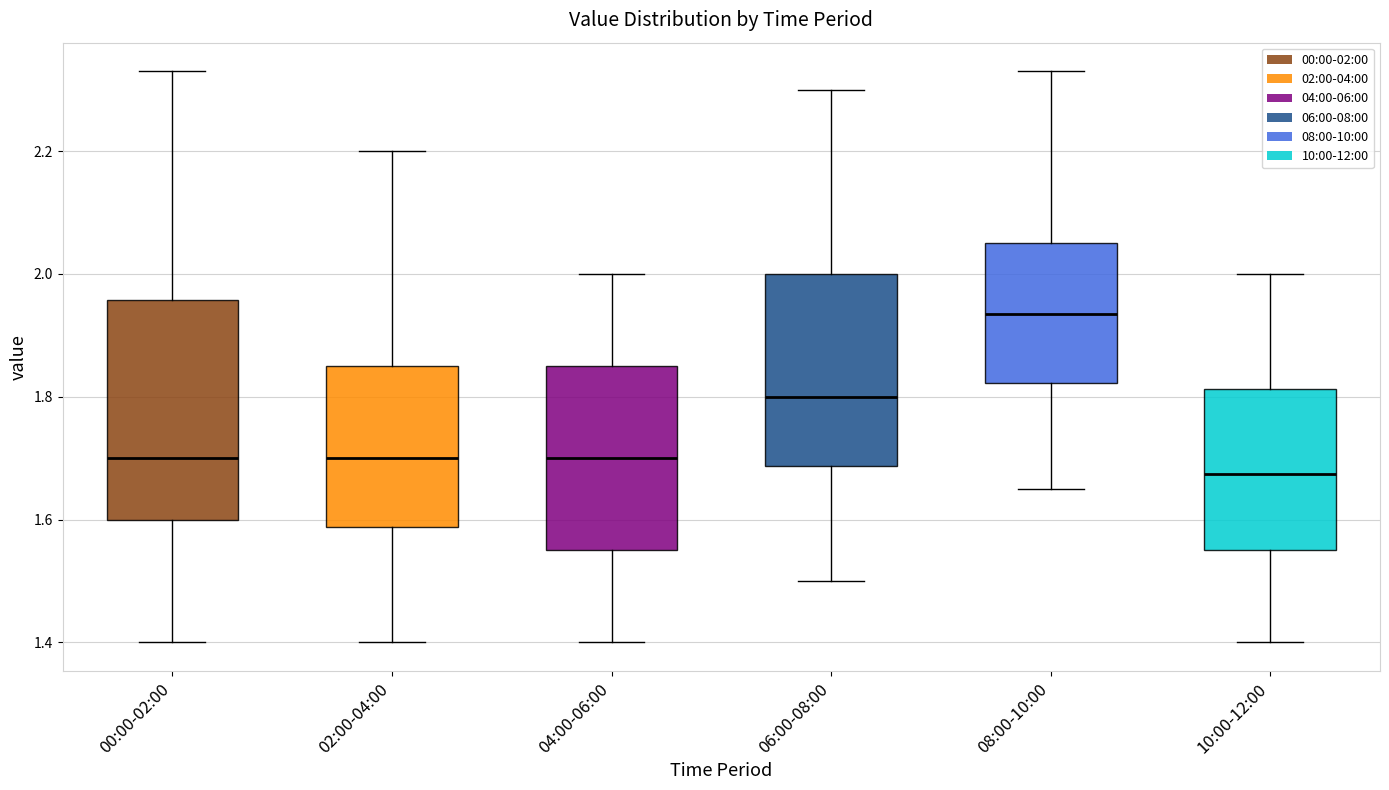

Reading left to right, read every box against the y-axis: the position of its median line, the range the box covers, and the ends of its whiskers. The values are not printed on the chart, so give them approximately, as read against the axis.

00:00-02:00: median 1.70, box 1.60 to 1.96, whiskers 1.40 to 2.34
02:00-04:00: median 1.70, box 1.58 to 1.86, whiskers 1.40 to 2.20
04:00-06:00: median 1.70, box 1.56 to 1.86, whiskers 1.40 to 2.00
06:00-08:00: median 1.80, box 1.68 to 2.00, whiskers 1.50 to 2.30
08:00-10:00: median 1.94, box 1.82 to 2.06, whiskers 1.66 to 2.34
10:00-12:00: median 1.68, box 1.56 to 1.82, whiskers 1.40 to 2.00